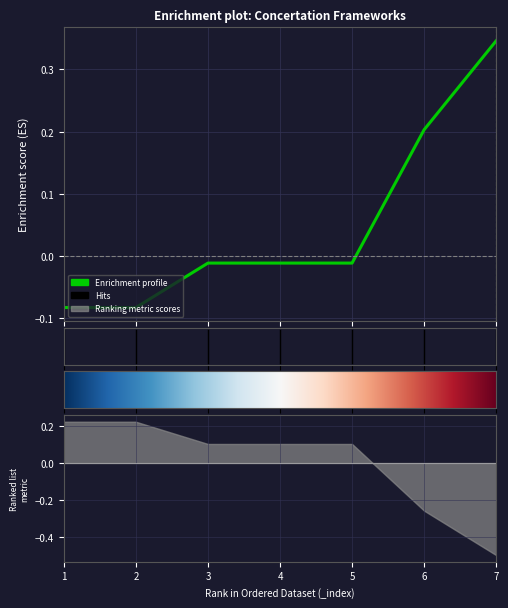

Rank the categories by value from lowest to highest.

1, 2, 3, 4, 5, 6, 7